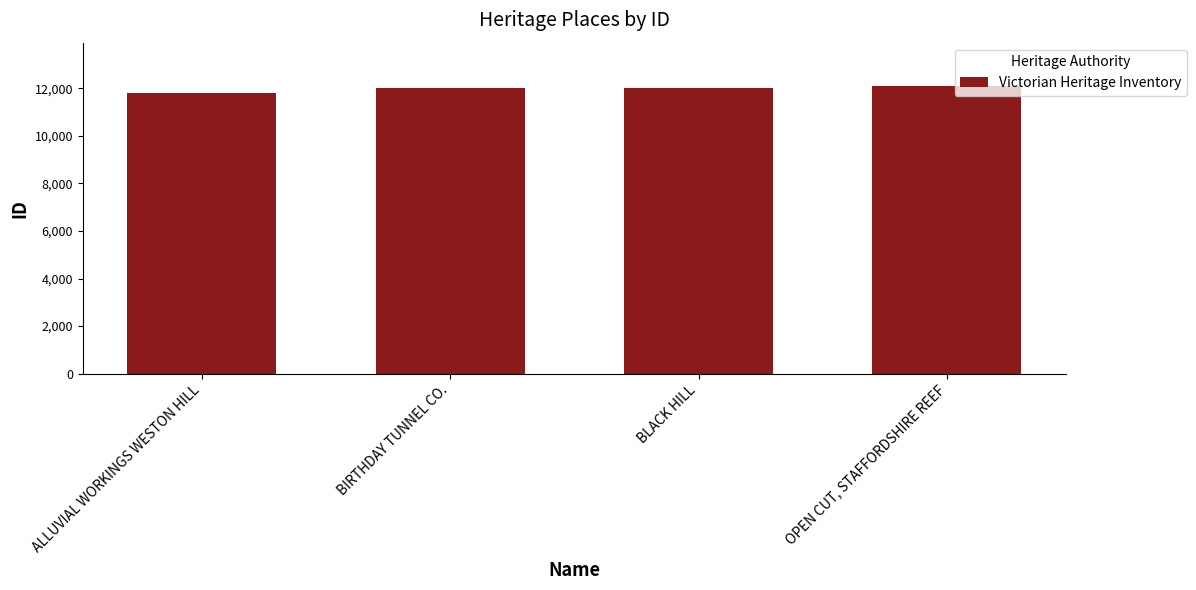

Rank the categories by value from highest to lowest.

OPEN CUT, STAFFORDSHIRE REEF, BLACK HILL, BIRTHDAY TUNNEL CO., ALLUVIAL WORKINGS WESTON HILL